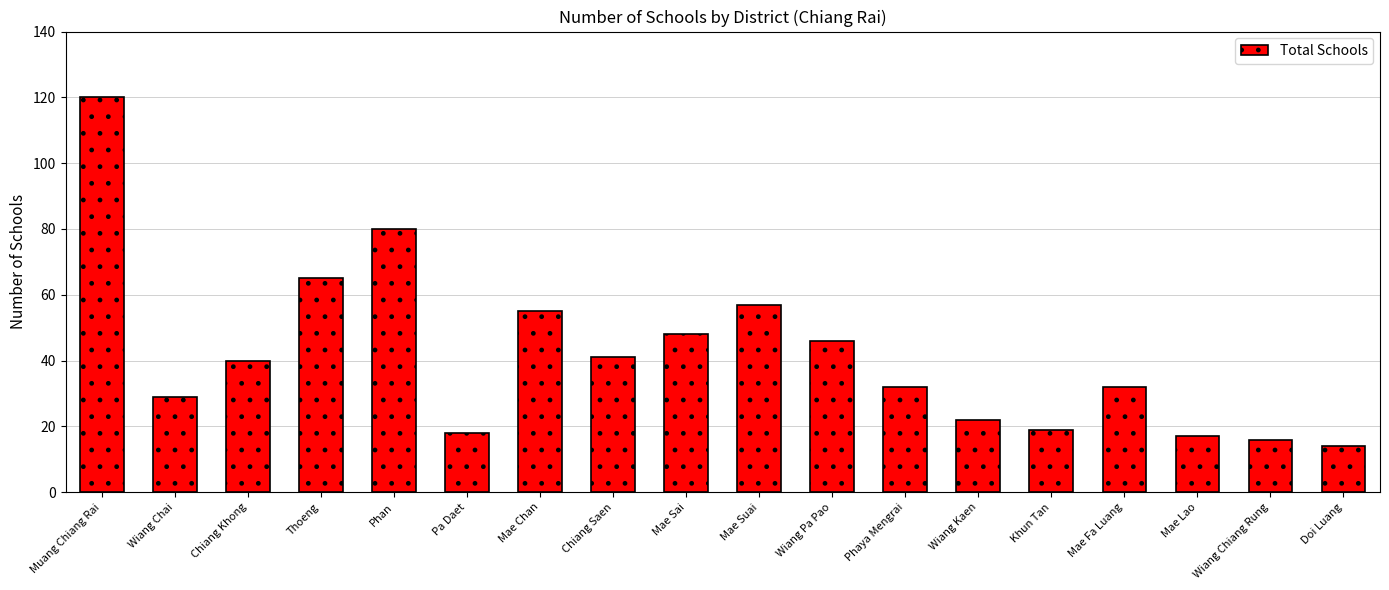

Which label corresponds to the smallest value in the chart?

Doi Luang